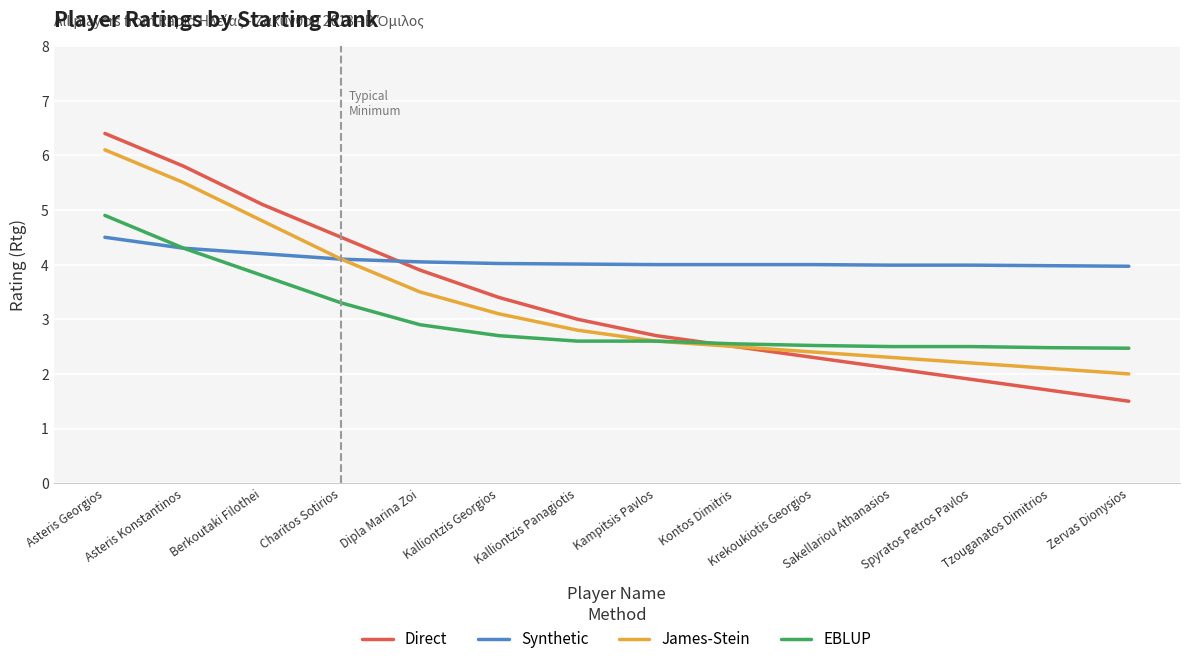

What is the lowest value of the Synthetic series?

4.0